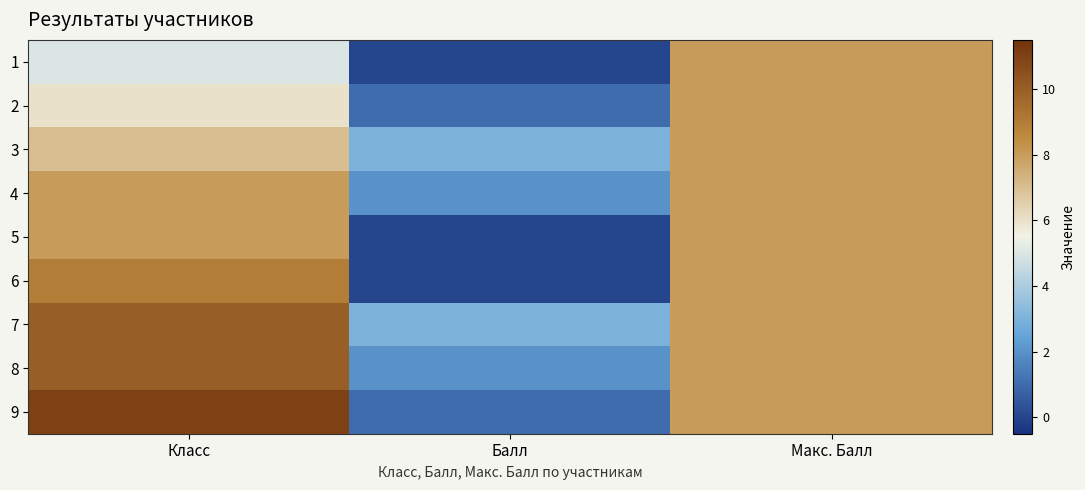

Between Макс. Балл and Балл, which is larger?

Макс. Балл